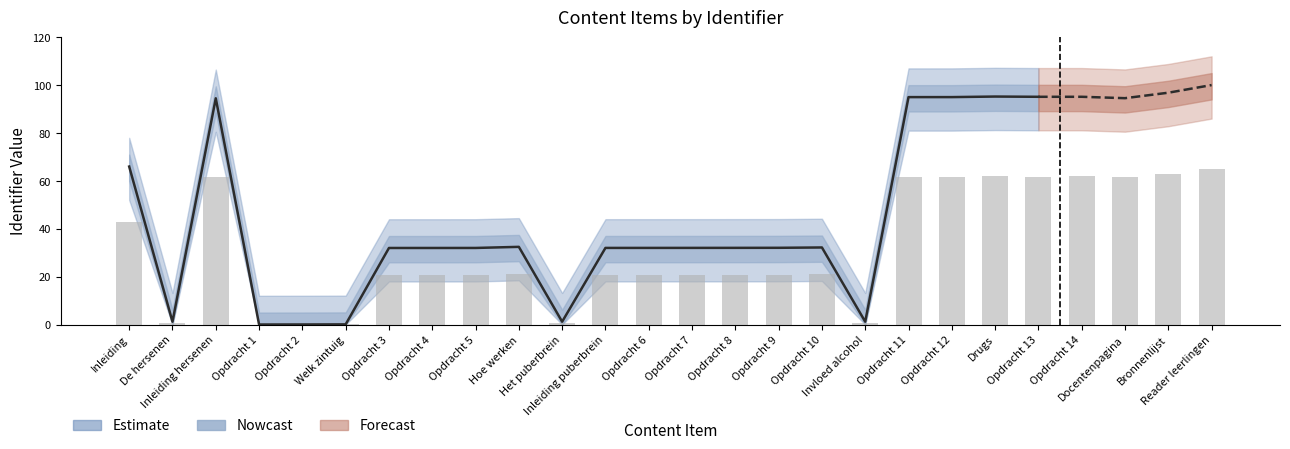

What is the average value?

31.3